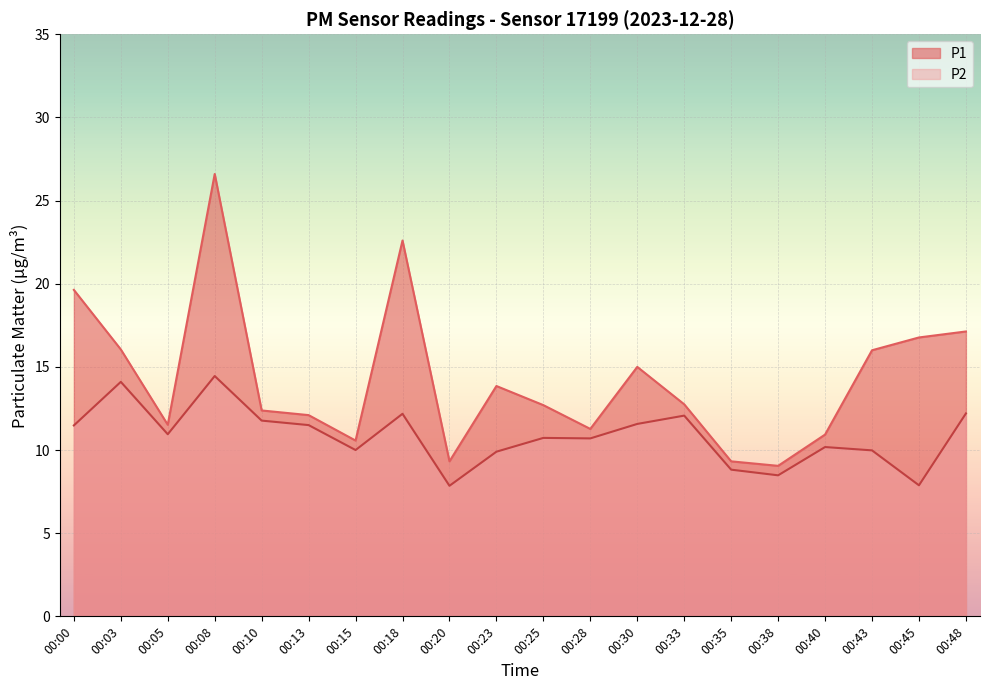

What is the value of the P1 point at the 14th from the left?

12.8